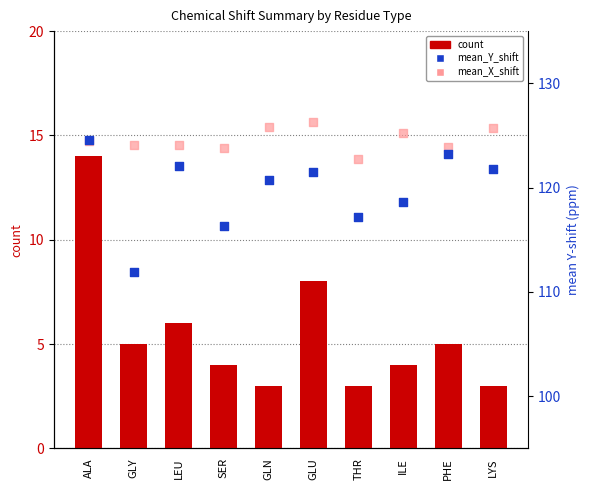

What is the total value across all series at GLN?

249.6